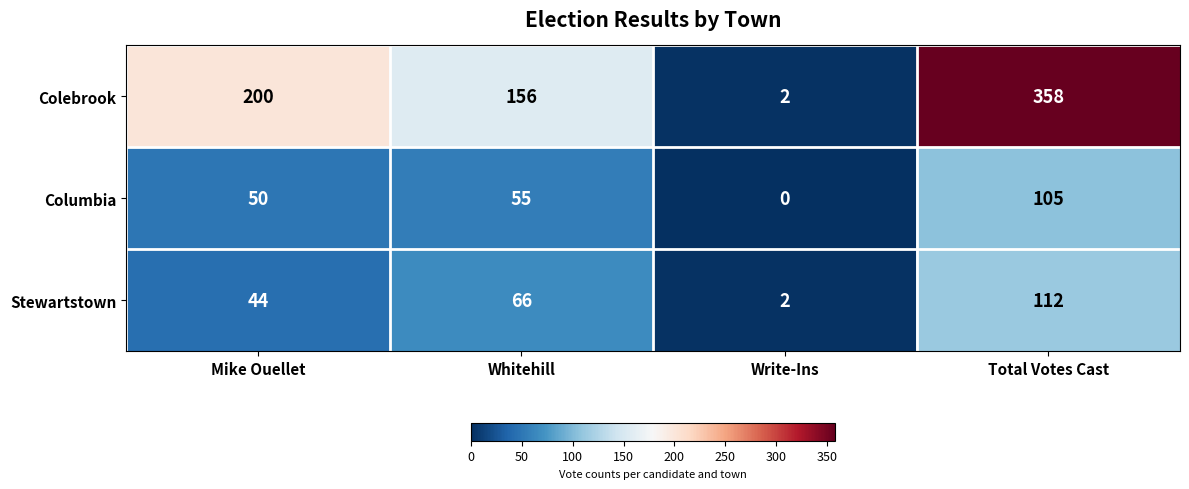

Reading right to left, transcribe all the data shown in this chart.

Colebrook: Total Votes Cast=358	Write-Ins=2	Whitehill=156	Mike Ouellet=200
Columbia: Total Votes Cast=105	Write-Ins=0	Whitehill=55	Mike Ouellet=50
Stewartstown: Total Votes Cast=112	Write-Ins=2	Whitehill=66	Mike Ouellet=44